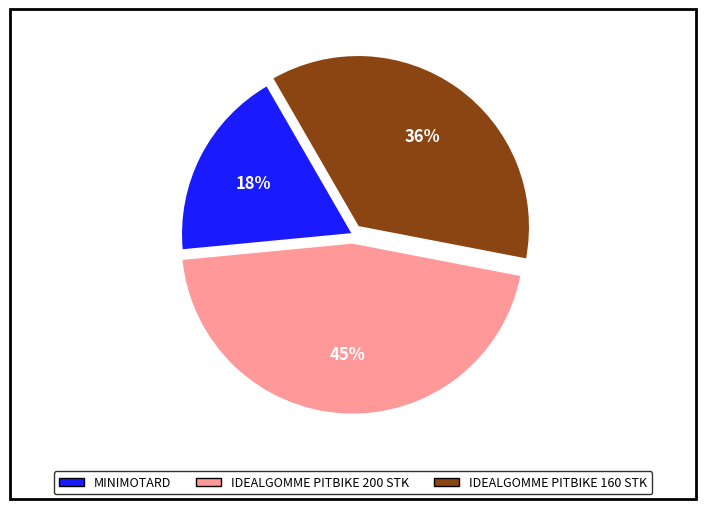

To the nearest percent, what percentage of the pie is IDEALGOMME PITBIKE 200 STK?

45%